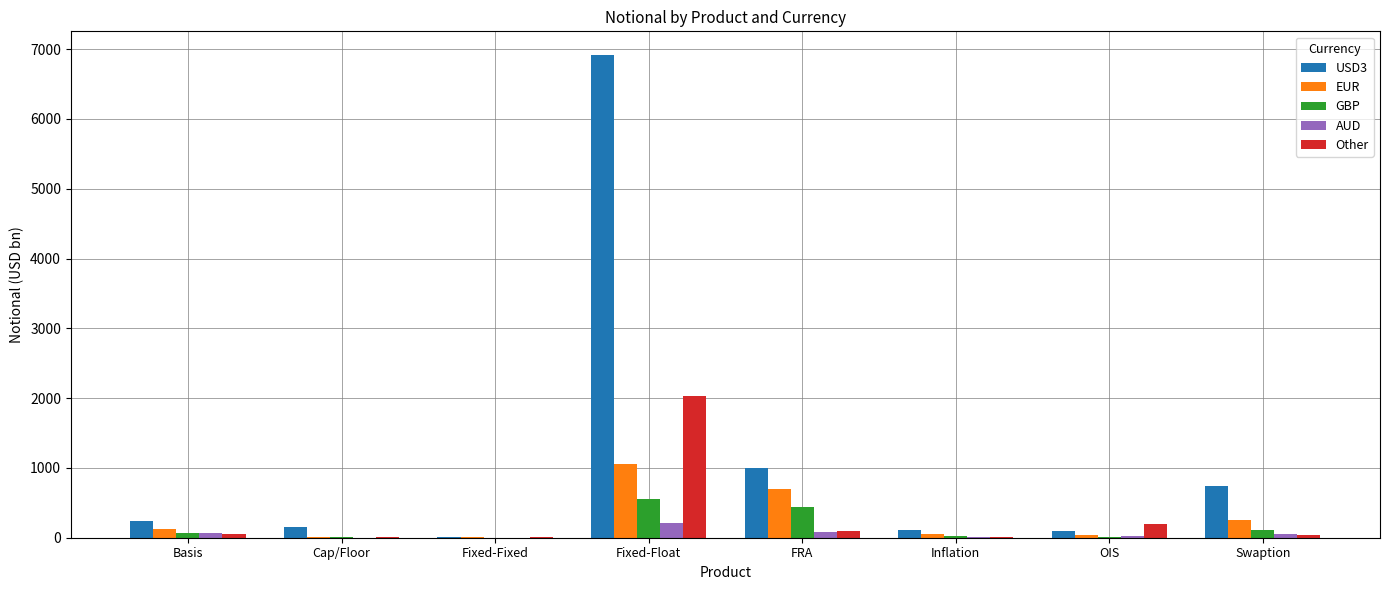

Are the bars horizontal?

No